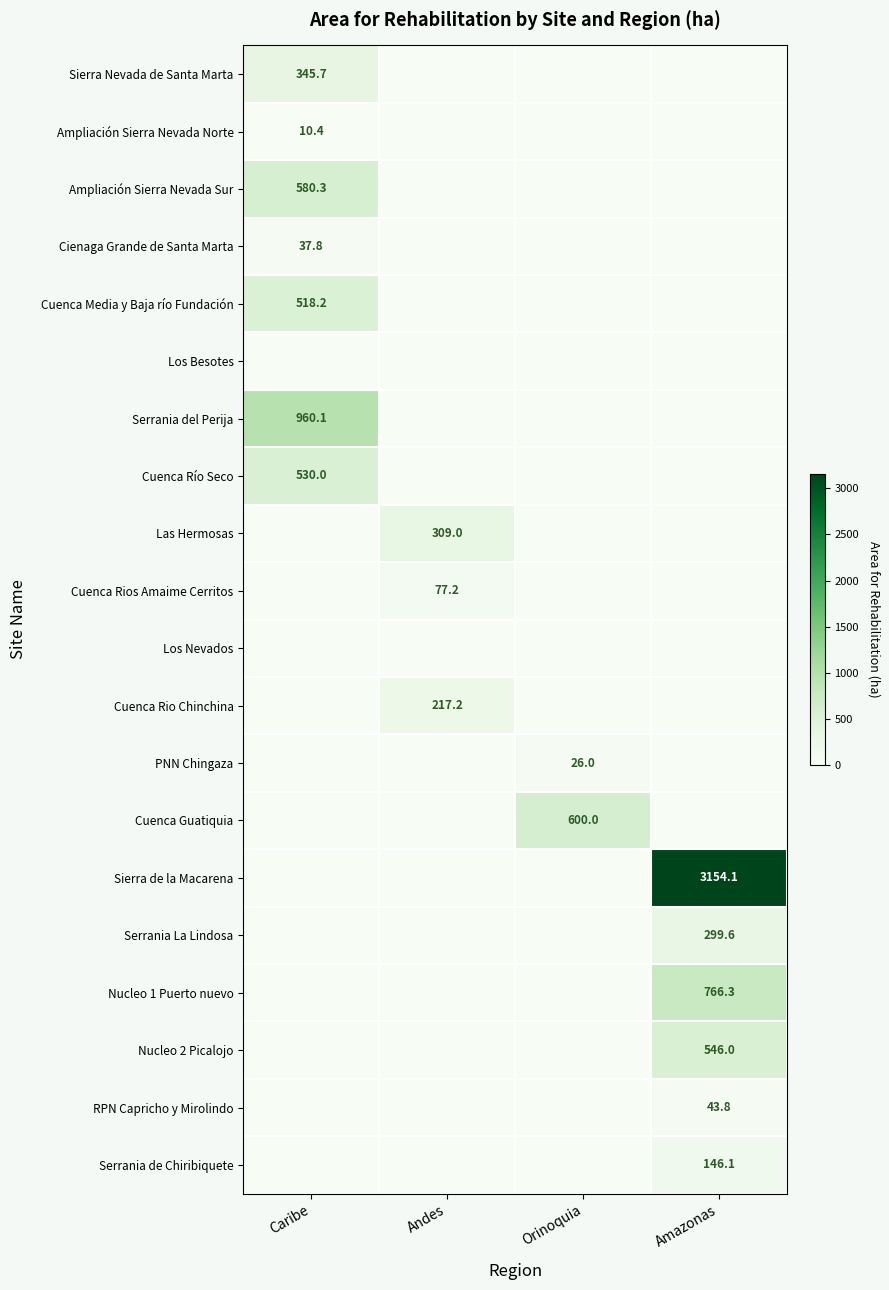

True or false: Nucleo 1 Puerto nuevo has a value of 766.3 at Amazonas.

True